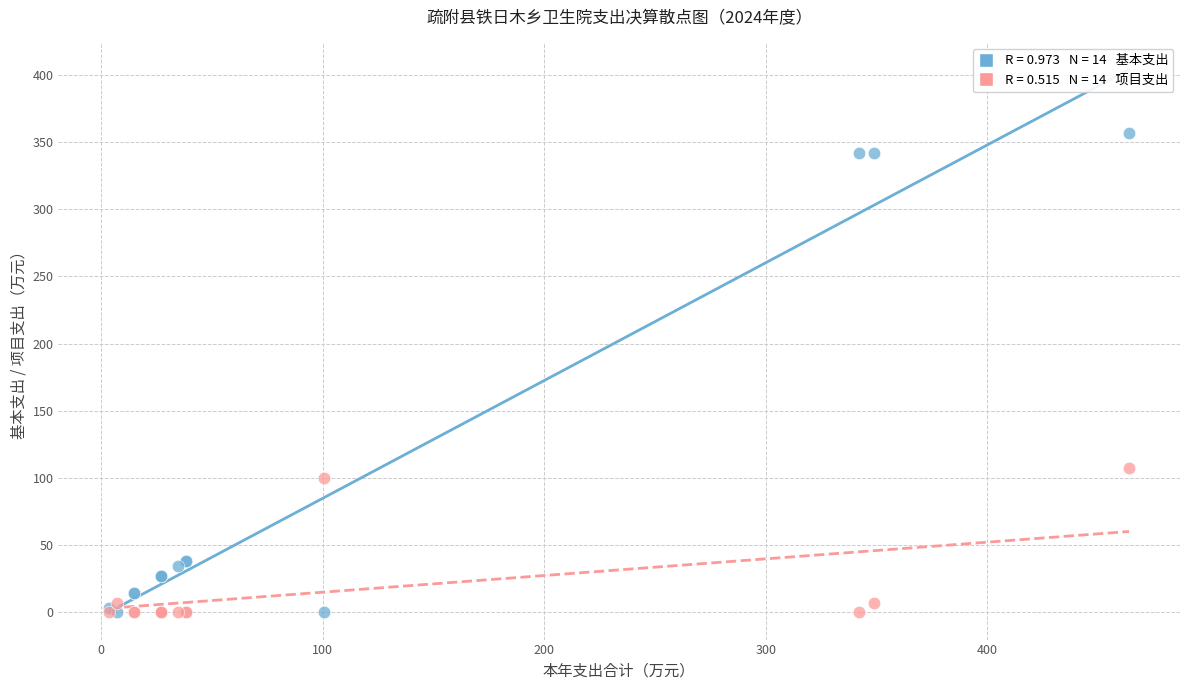

Across all series, what Y value is closest to 178?

107.3